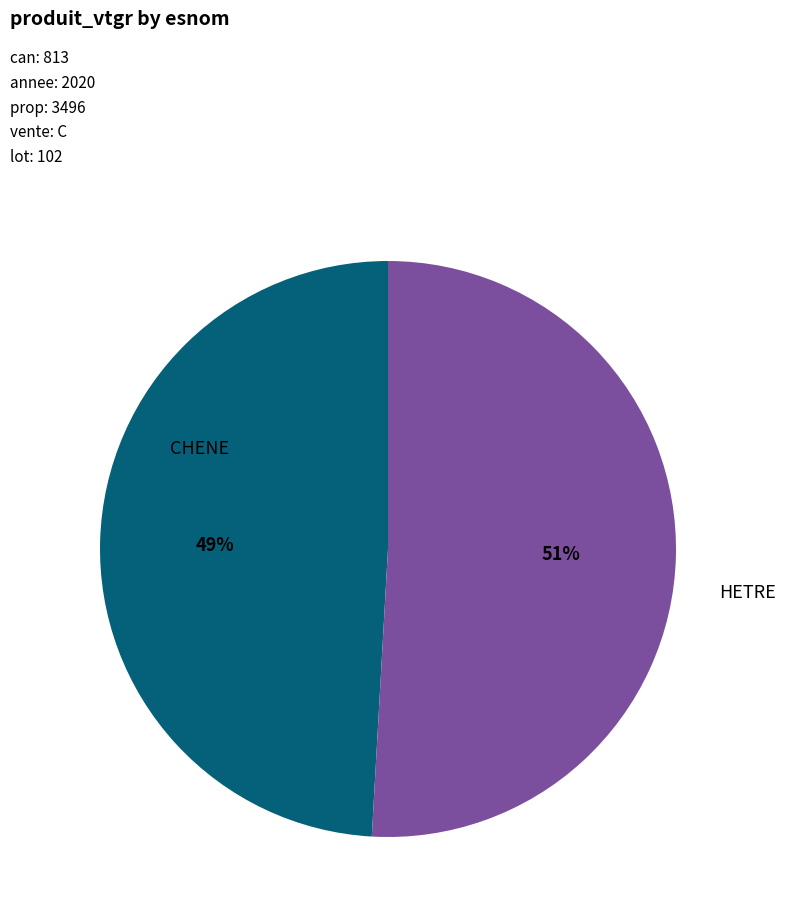

Does any single category account for the majority?

Yes